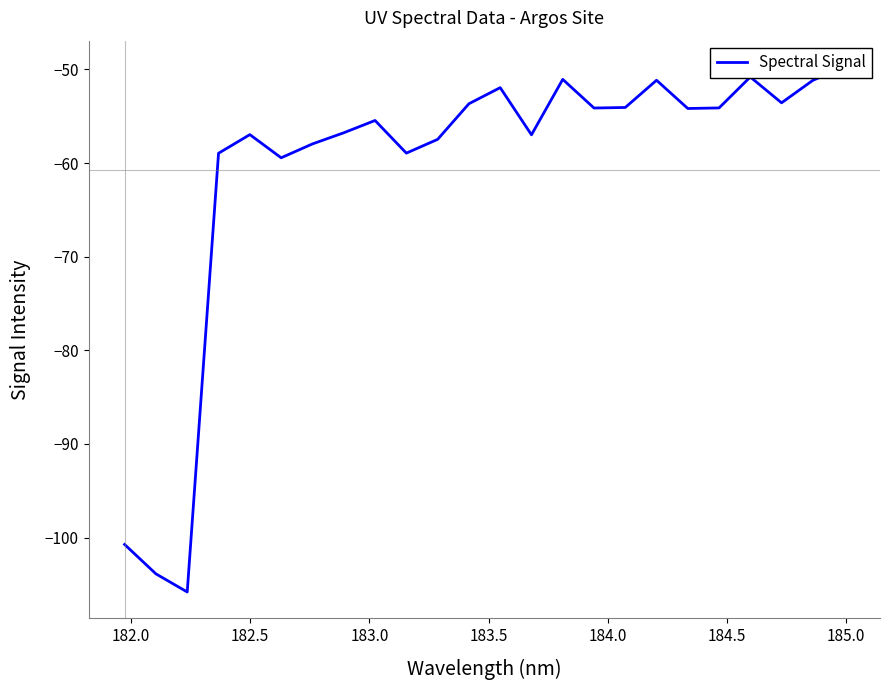

How many series are shown in this chart?

1